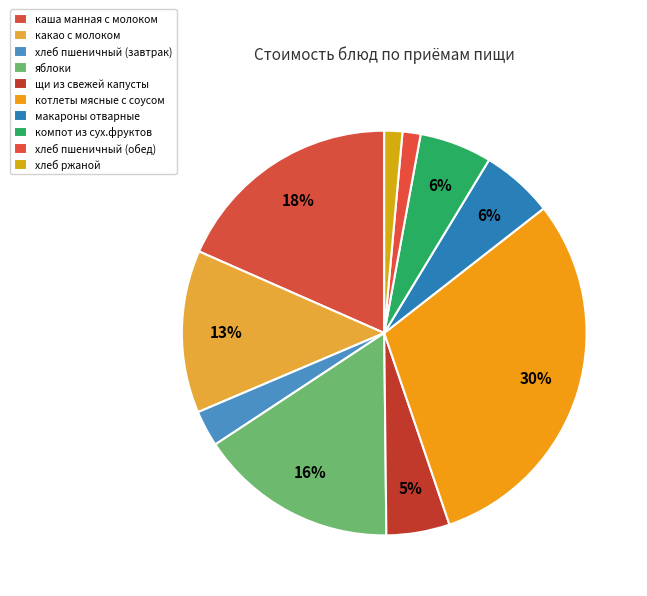

Approximately how many times larger is the value at каша манная с молоком compared to компот из сух.фруктов?

3.2